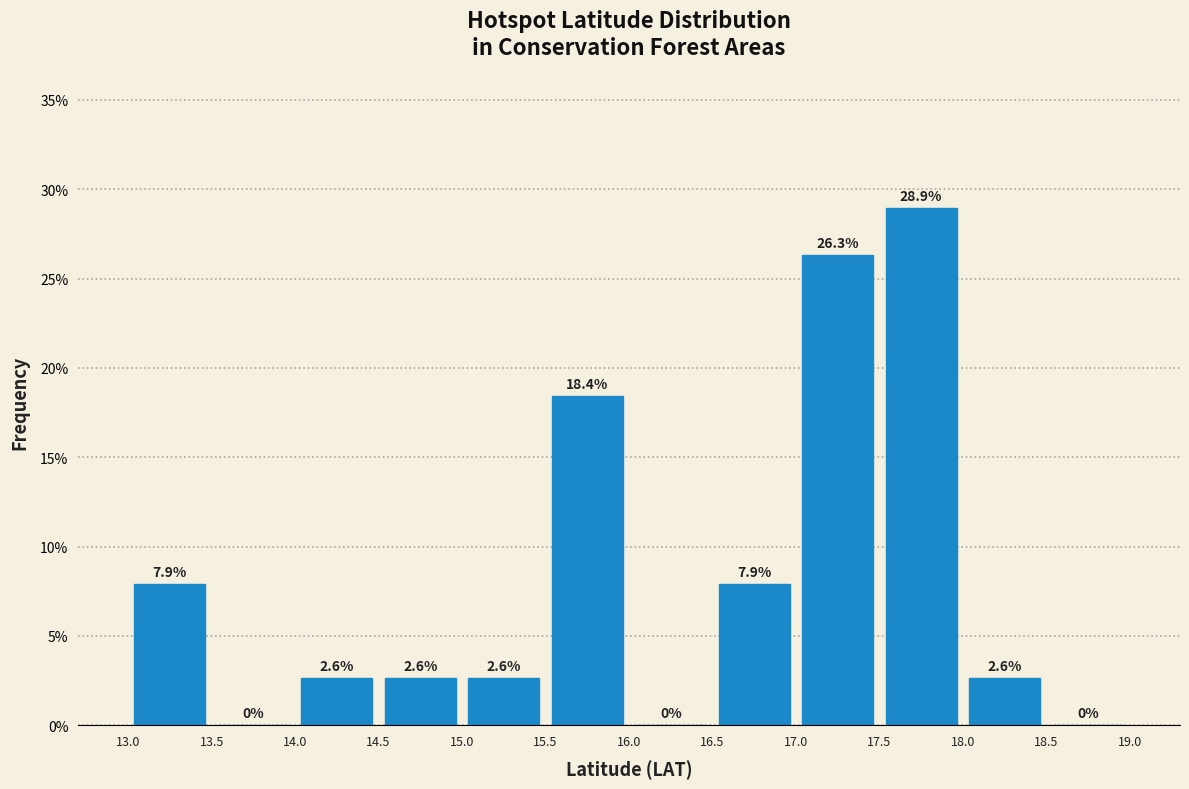

Reading left to right, transcribe this chart: for each bar, give the range it covers on the x-axis and its height.

13.0 to 13.5: 7.9
13.5 to 14.0: 0.0
14.0 to 14.5: 2.6
14.5 to 15.0: 2.6
15.0 to 15.5: 2.6
15.5 to 16.0: 18.4
16.0 to 16.5: 0.0
16.5 to 17.0: 7.9
17.0 to 17.5: 26.3
17.5 to 18.0: 28.9
18.0 to 18.5: 2.6
18.5 to 19.0: 0.0